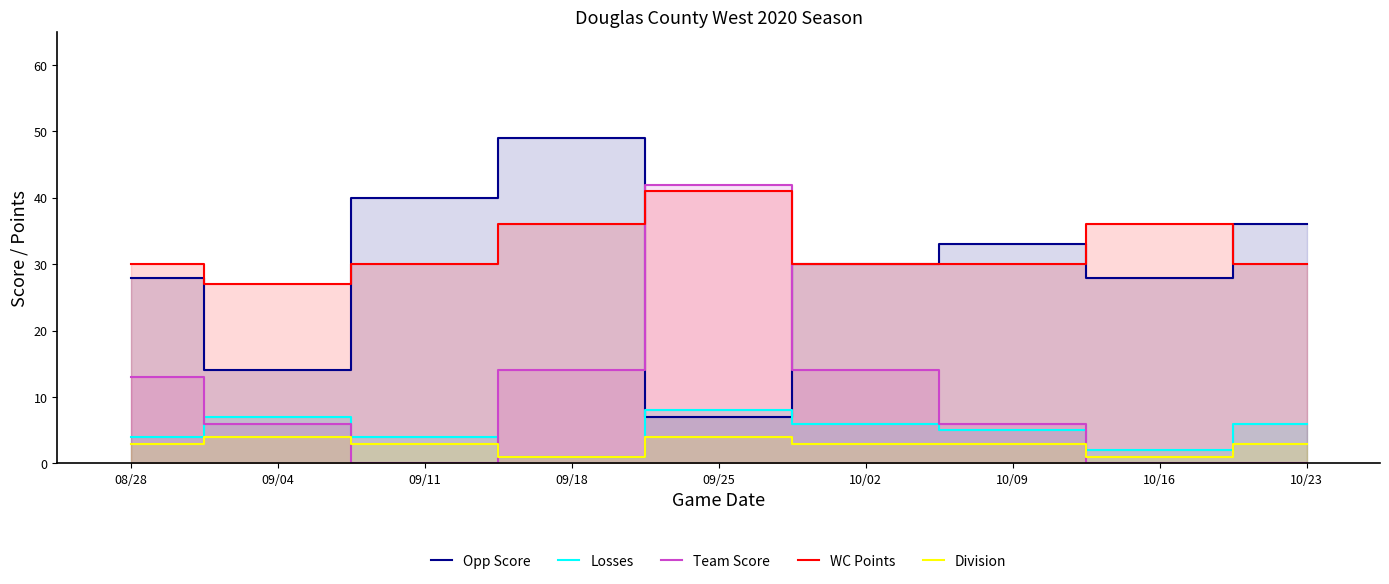

Where is Losses nearest to the value 4?

08/28